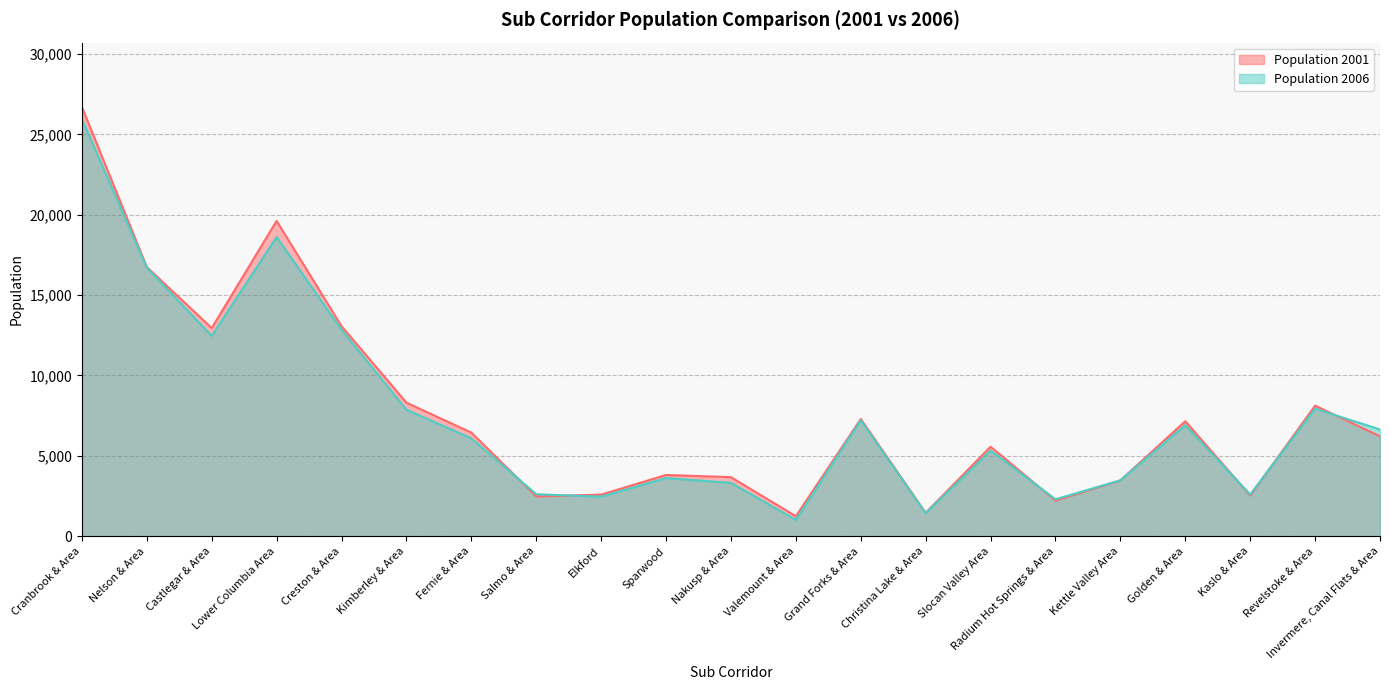

The value of Population 2006 at Nakusp & Area is 2052. True or false?

False